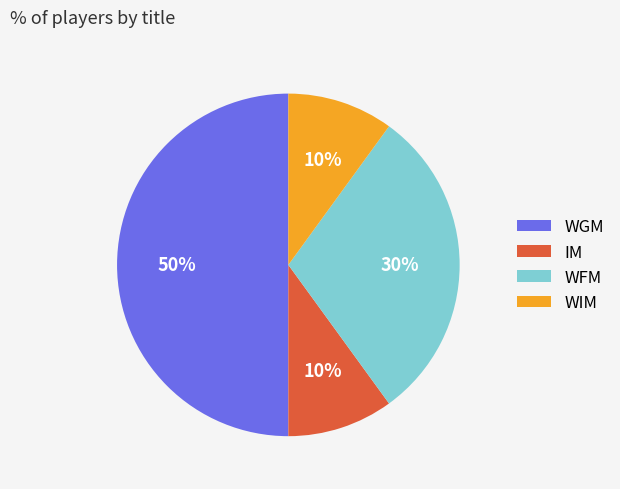

To the nearest percent, what is the combined percentage of WGM and WIM?

60%